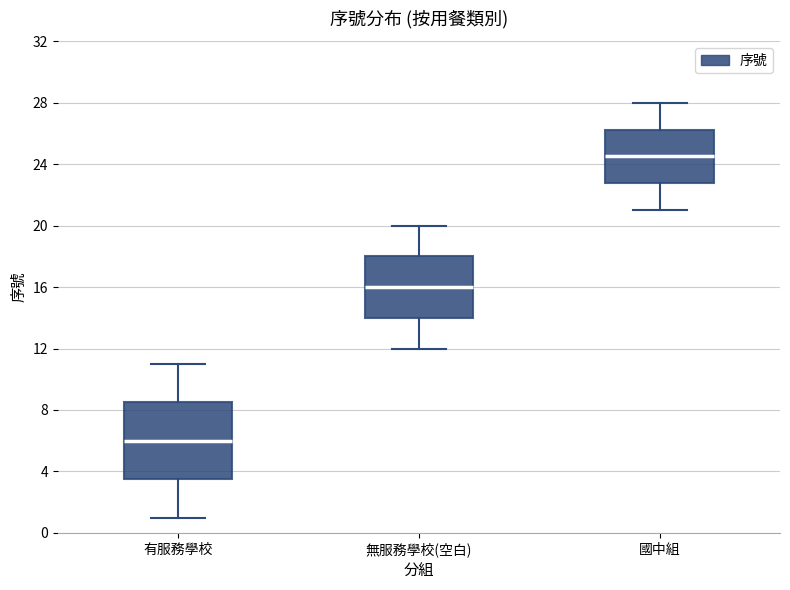

Comparing the boxes themselves (not the whiskers), which one is the tallest?

有服務學校